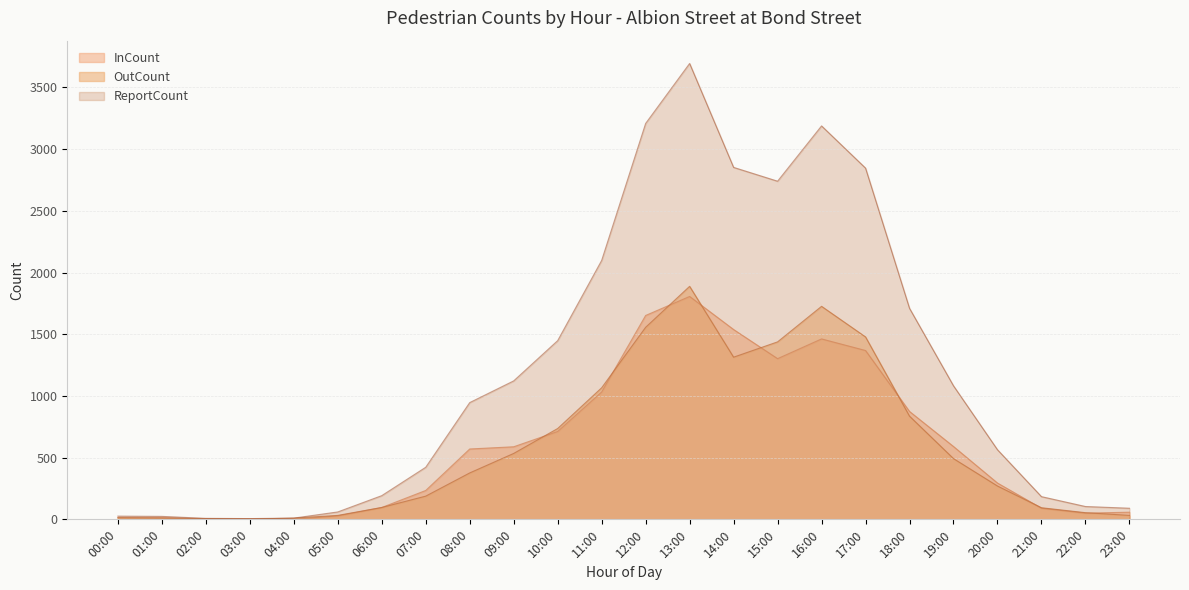

Does the chart display data point markers on the line(s)?

No